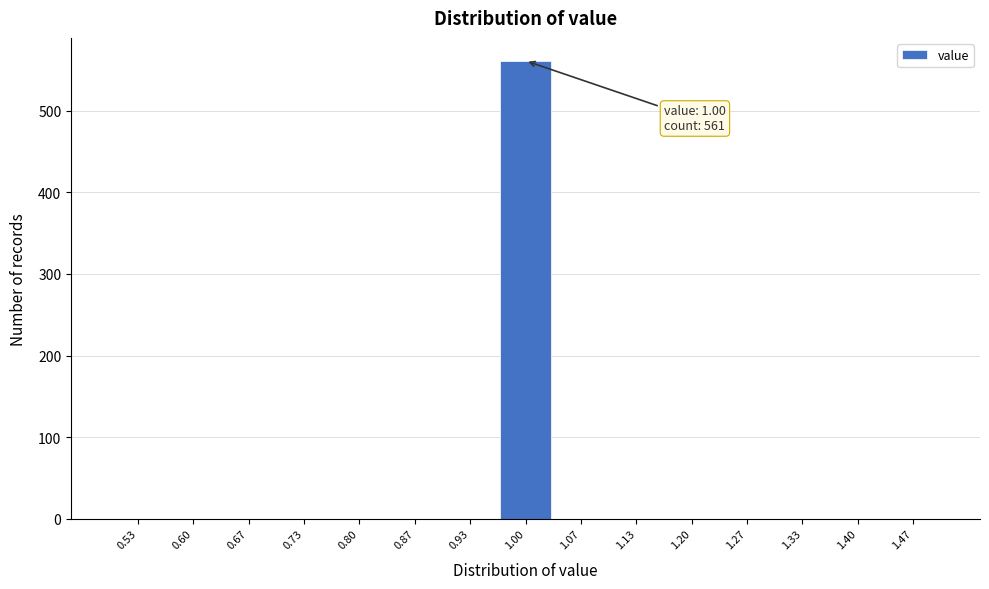

Which range on the x-axis has the tallest bar?

0.97 to 1.03